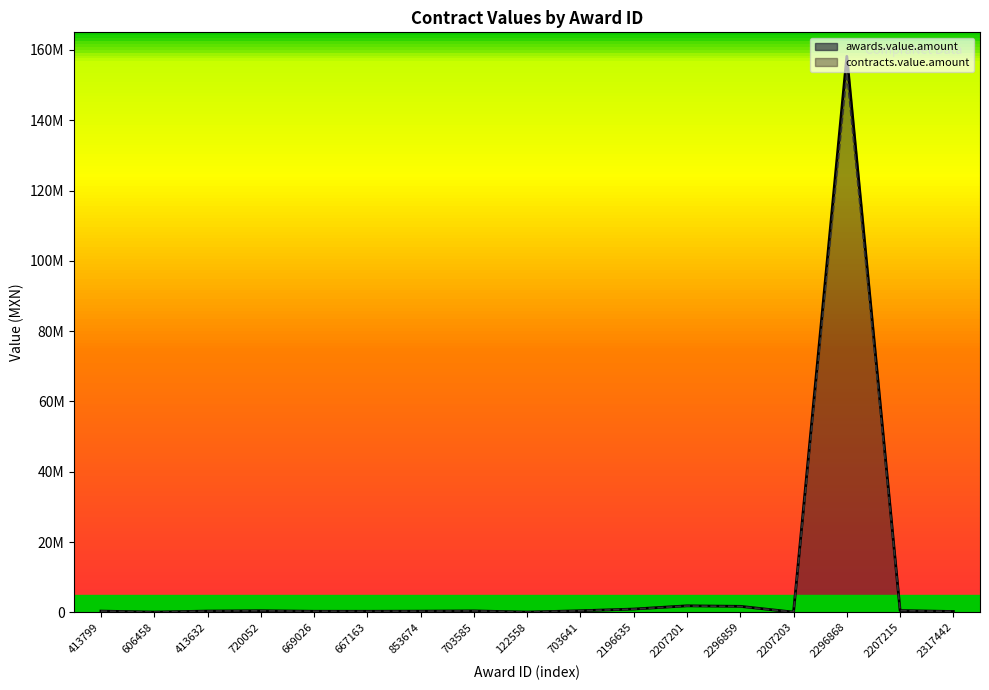

At which category is the sum across all series the highest?

2296868